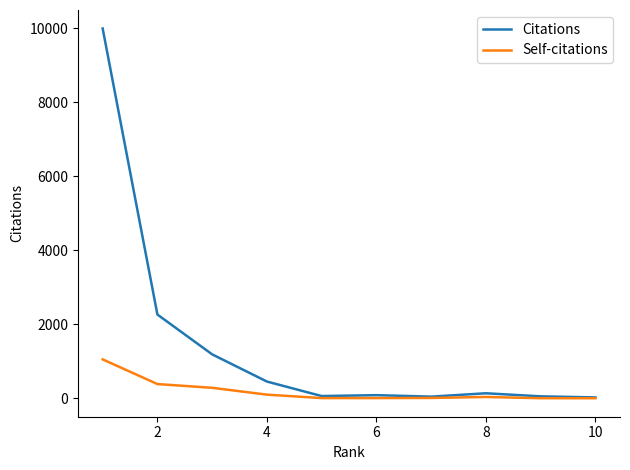

Which series has the largest range (max minus min)?

Citations